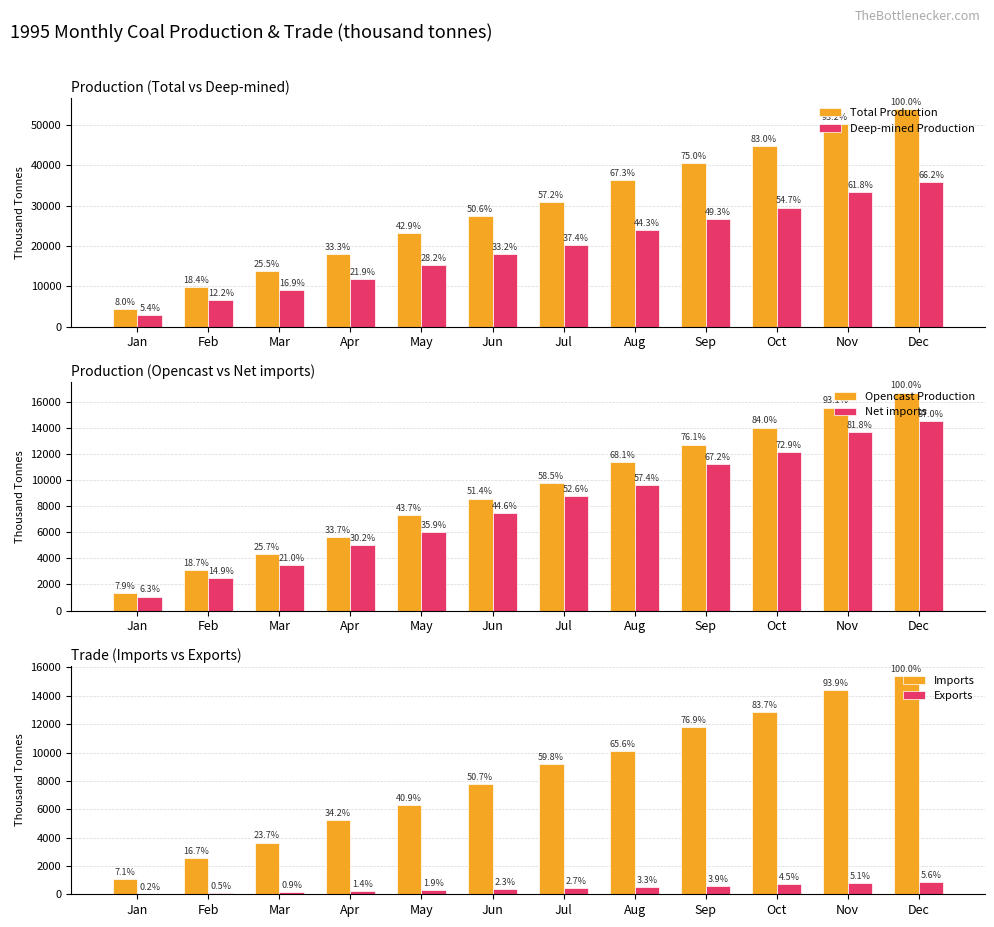

How many bars are there in total?

72